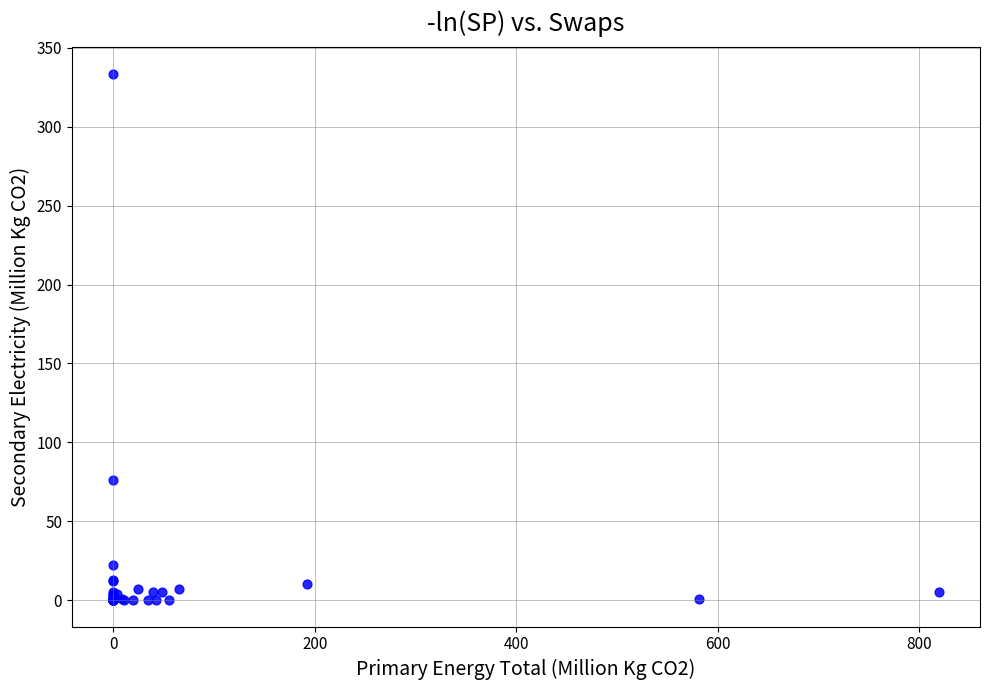

What Y value in the scatter plot is closest to 166?

76.0